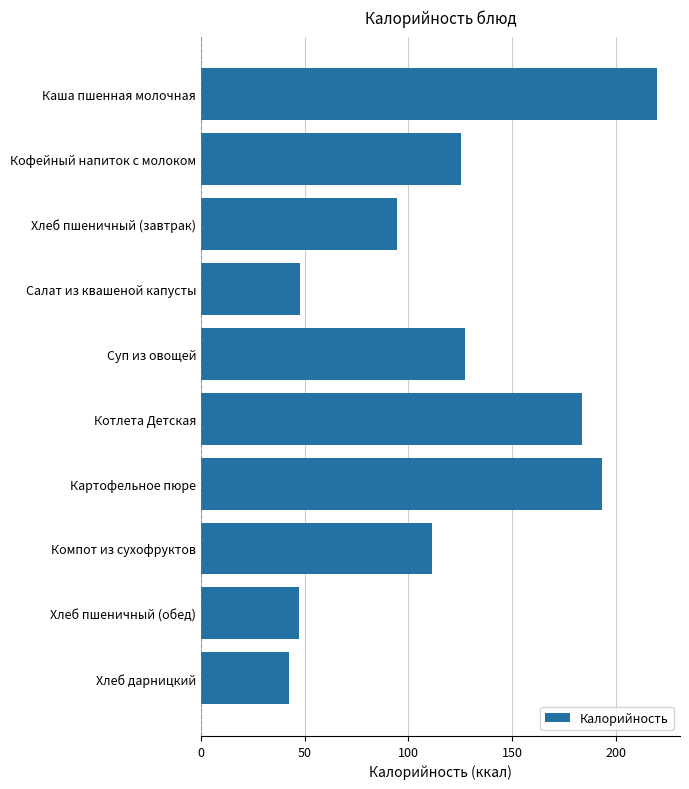

What is the average value?

119.3